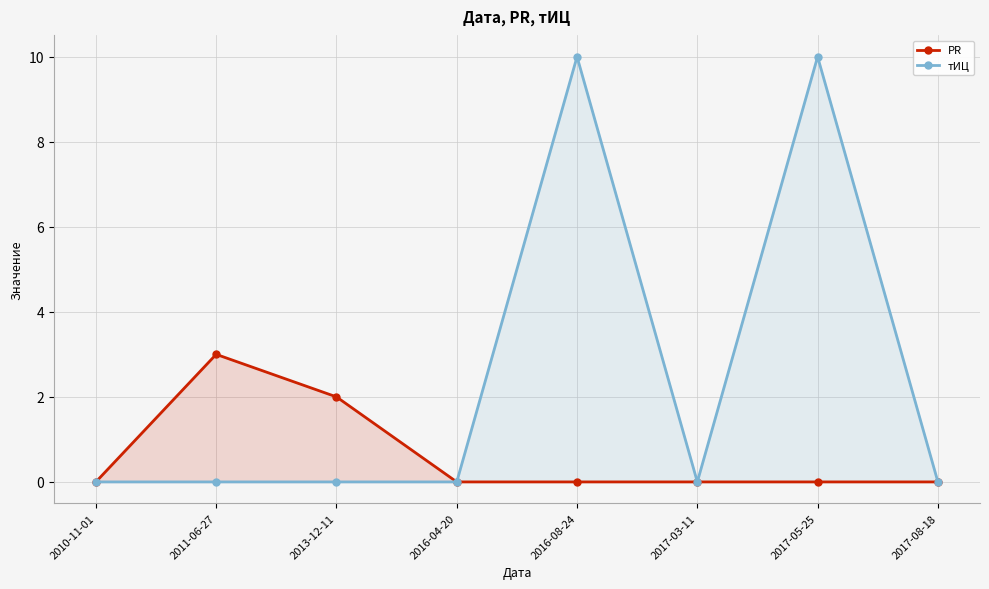

Which series has the largest total across all categories?

тИЦ